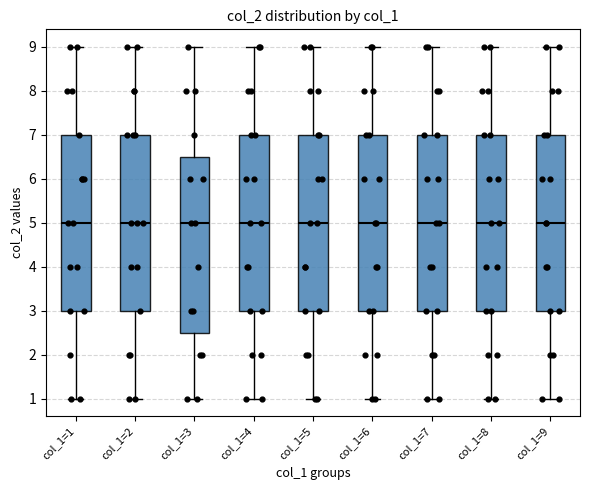

Reading left to right, read every box against the y-axis: the position of its median line, the range the box covers, and the ends of its whiskers. The values are not printed on the chart, so give them approximately, as read against the axis.

col_1=1: median 5.0, box 3.0 to 7.0, whiskers 1.0 to 9.0
col_1=2: median 5.0, box 3.0 to 7.0, whiskers 1.0 to 9.0
col_1=3: median 5.0, box 2.5 to 6.5, whiskers 1.0 to 9.0
col_1=4: median 5.0, box 3.0 to 7.0, whiskers 1.0 to 9.0
col_1=5: median 5.0, box 3.0 to 7.0, whiskers 1.0 to 9.0
col_1=6: median 5.0, box 3.0 to 7.0, whiskers 1.0 to 9.0
col_1=7: median 5.0, box 3.0 to 7.0, whiskers 1.0 to 9.0
col_1=8: median 5.0, box 3.0 to 7.0, whiskers 1.0 to 9.0
col_1=9: median 5.0, box 3.0 to 7.0, whiskers 1.0 to 9.0